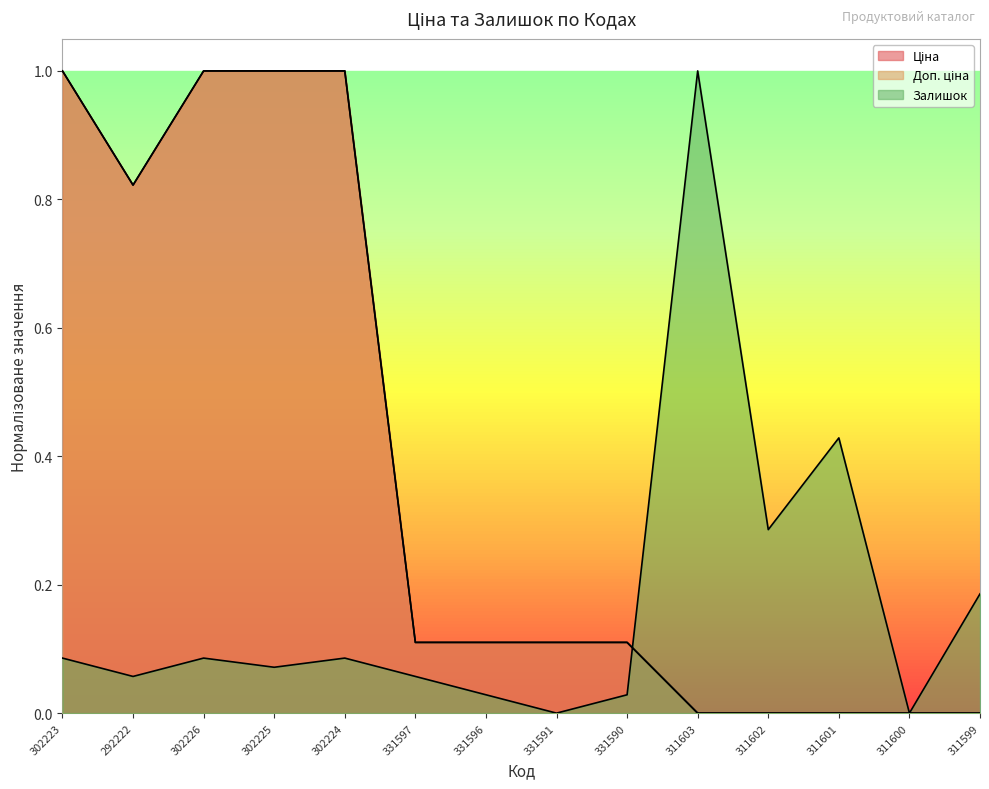

True or false: Ціна has more than 0 points higher than both neighbors.

False